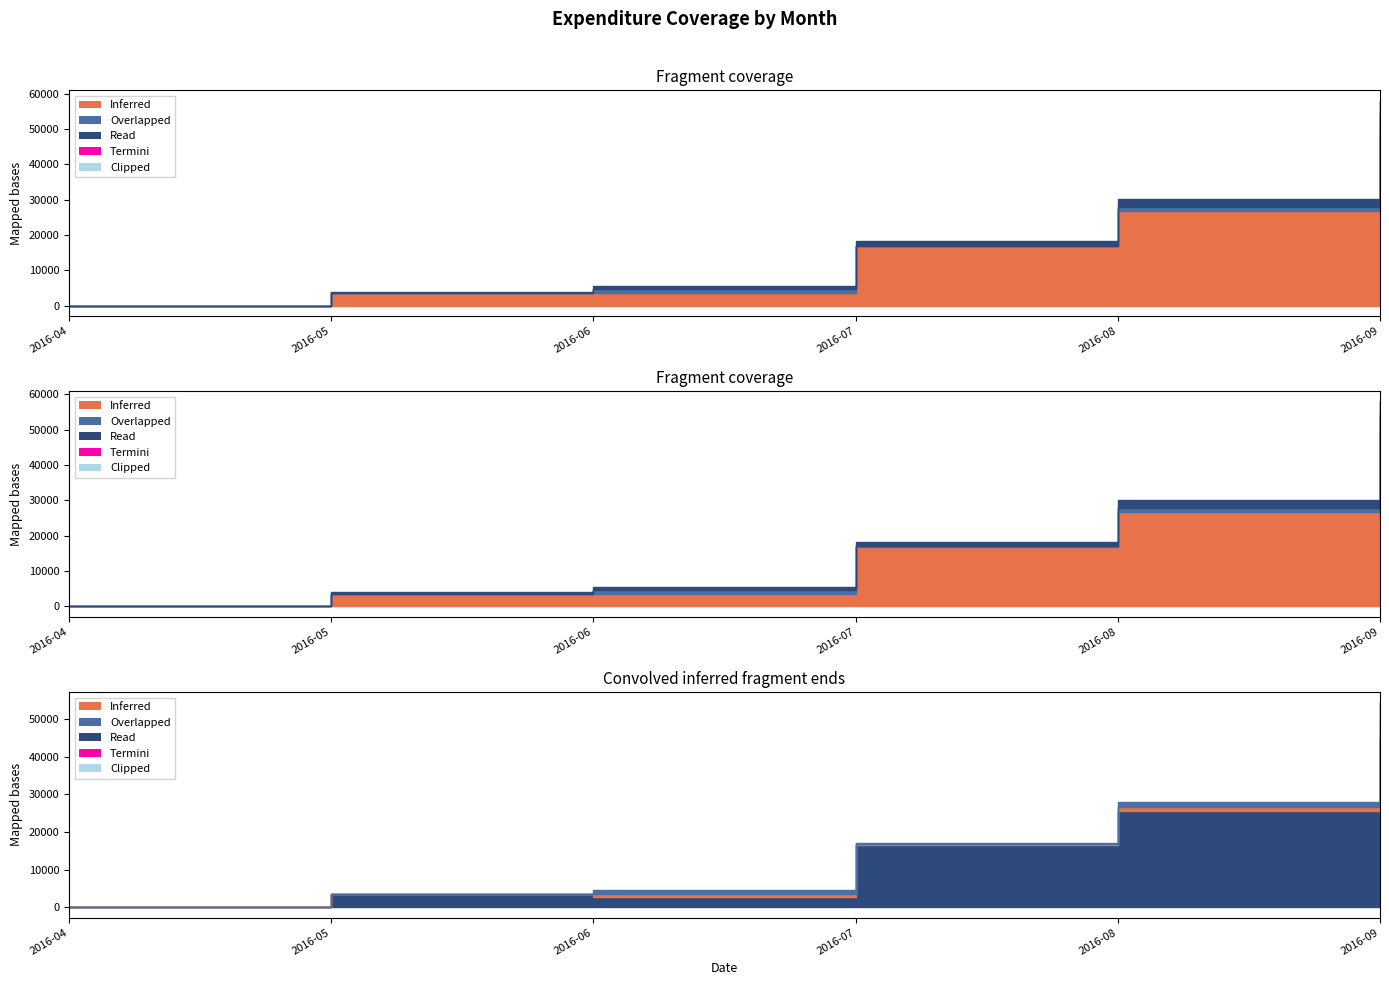

Between 6 and 21, which is larger?

6